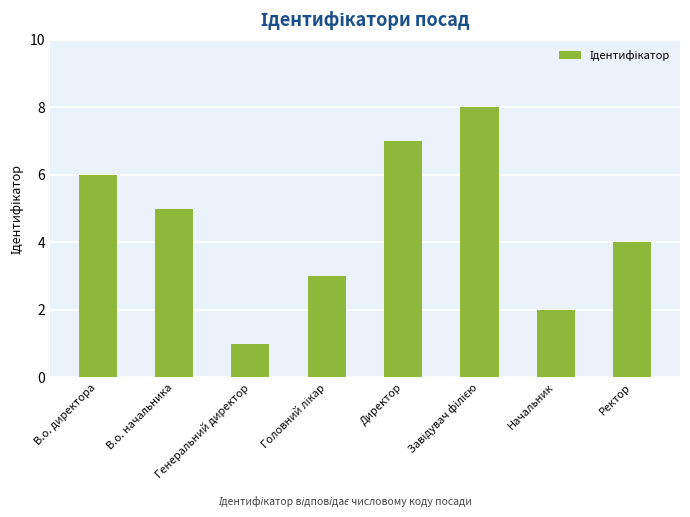

What is the difference between the maximum and minimum values?

7